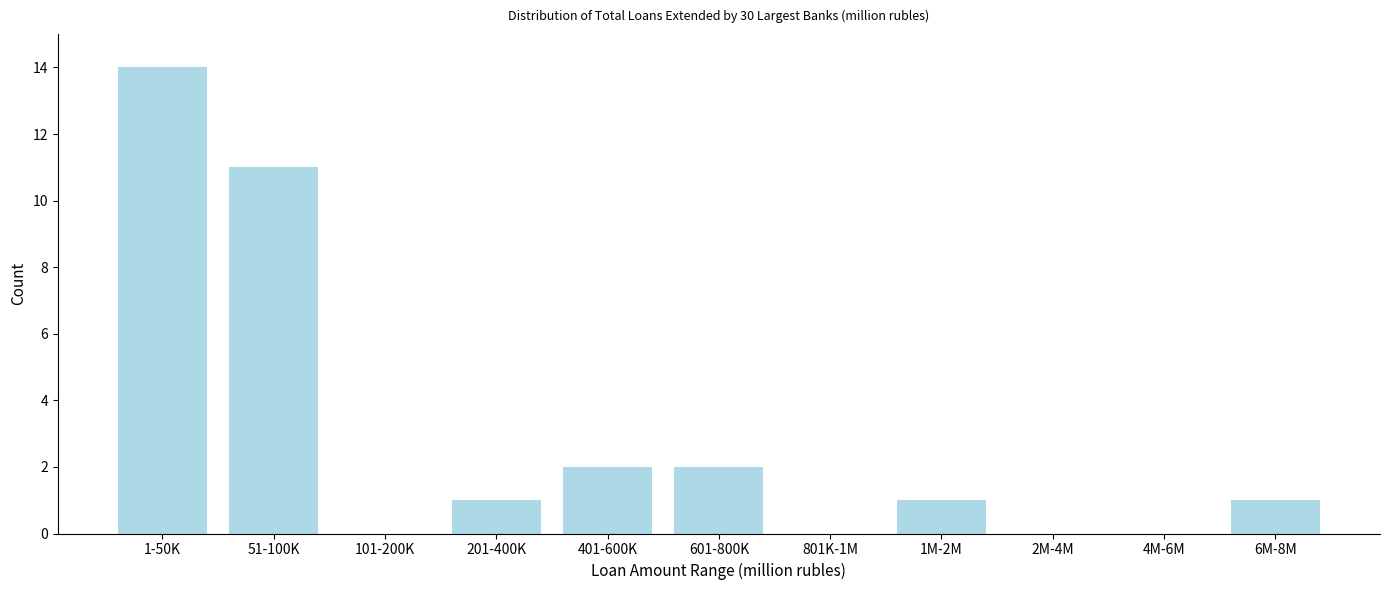

Reading left to right, transcribe all the data shown in this chart.

1-50K=14	51-100K=11	101-200K=0	201-400K=1	401-600K=2	601-800K=2	801K-1M=0	1M-2M=1	2M-4M=0	4M-6M=0	6M-8M=1